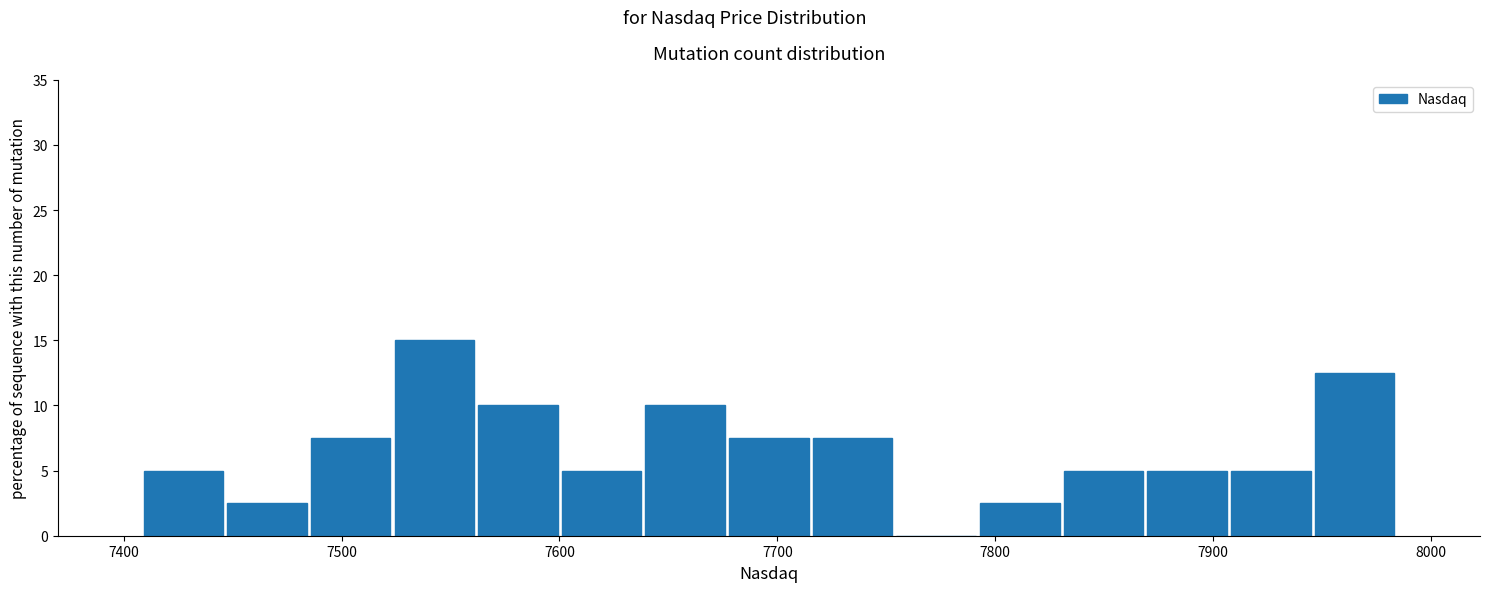

Read against the x-axis, roughly where is the centre of the tallest bar?

7540